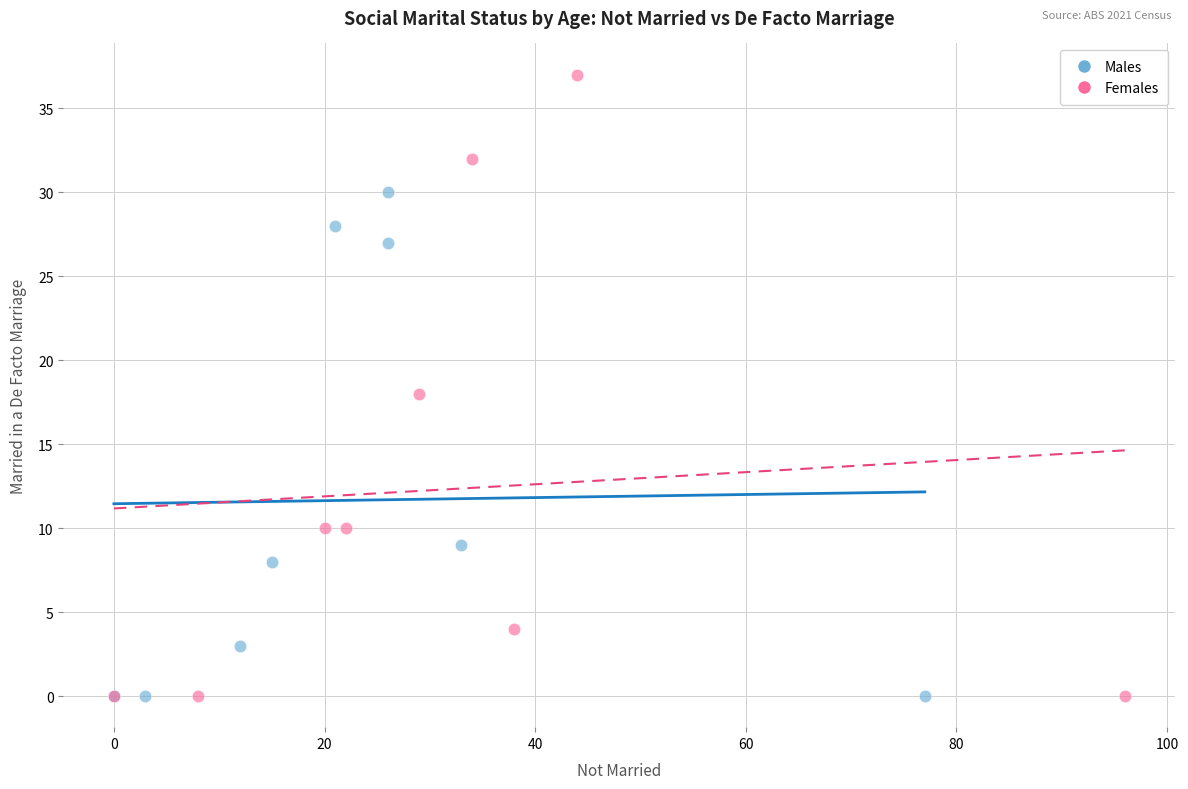

Which series has the largest Y range (max minus min)?

Females